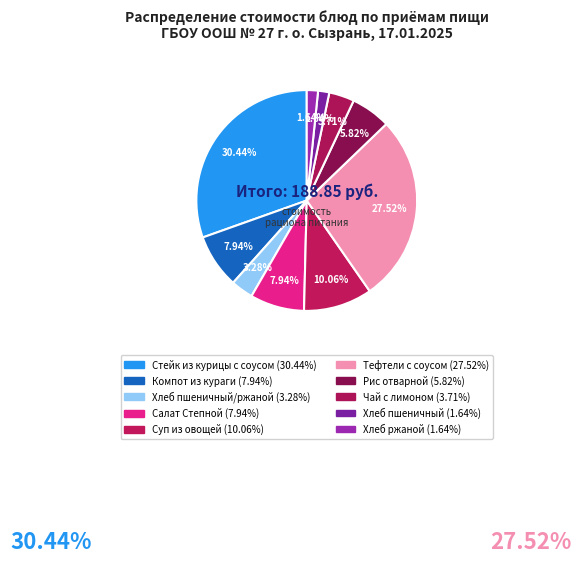

How many segments does this pie chart have?

10